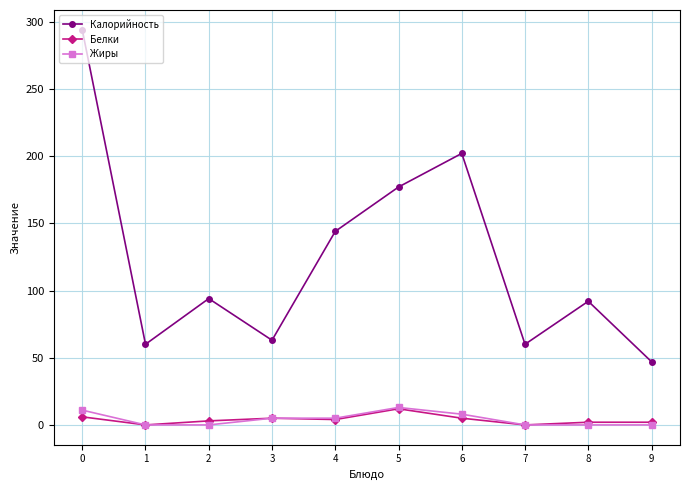

What is the greatest value displayed?

294